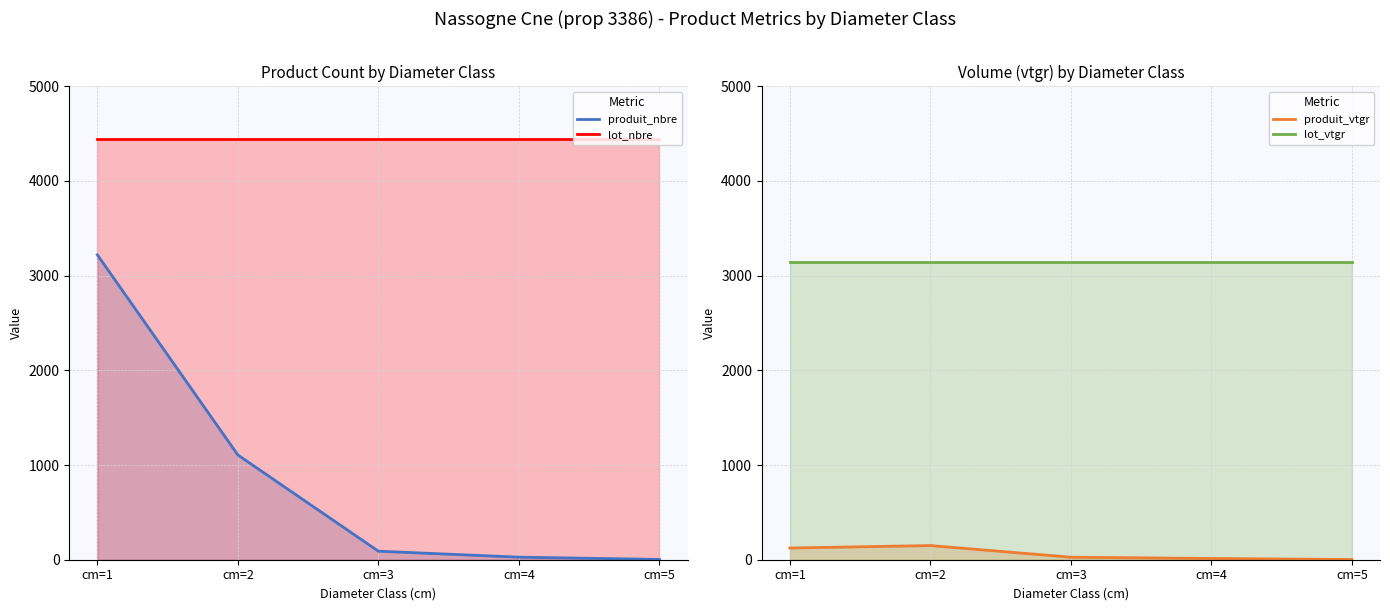

What is the spread (max minus min) of values at cm=4?

4432.0